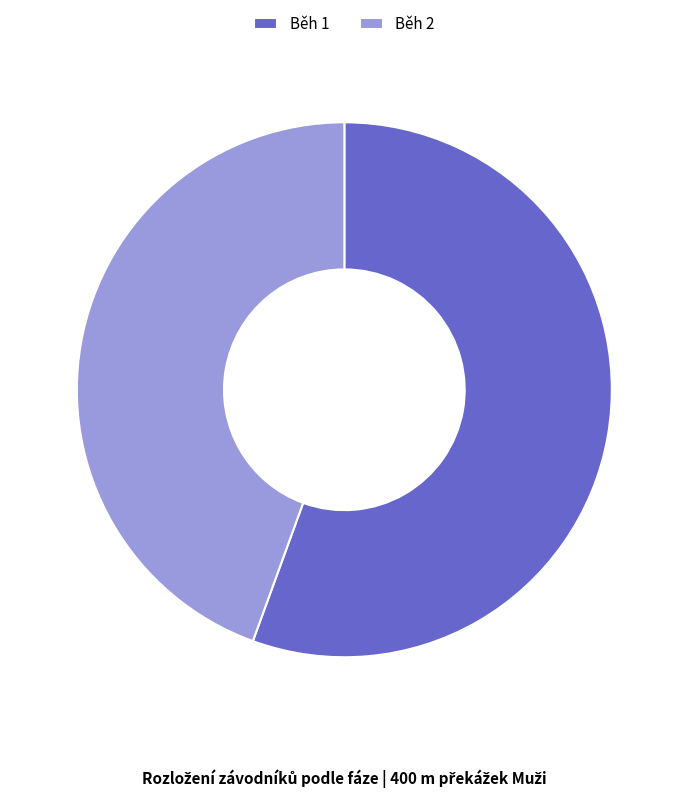

What is the largest slice in the pie chart?

Běh 1